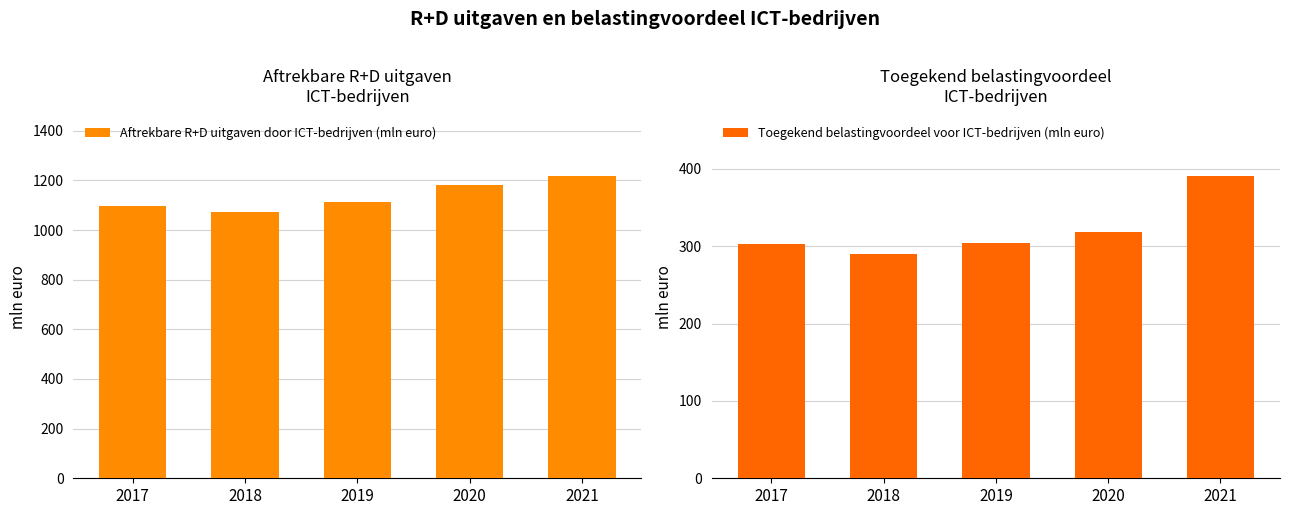

True or false: Aftrekbare R+D uitgaven door ICT-bedrijven (mln euro) has a value of 1840 at 2020.

False